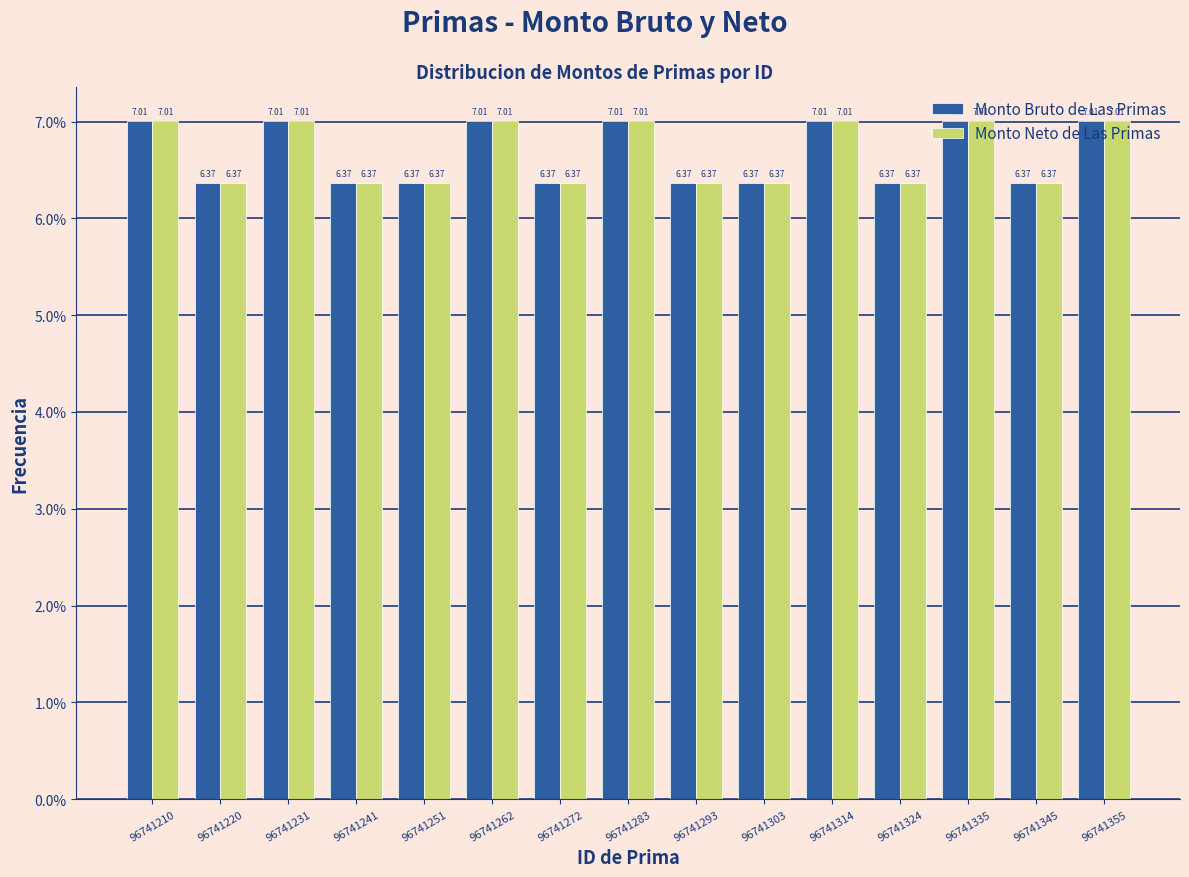

What is the height of the Monto Bruto de Las Primas bar covering 96741267.4 to 96741277.8 on the x-axis? The bar edges are not printed on the chart, so give them approximately, as read against the axis.

6.37